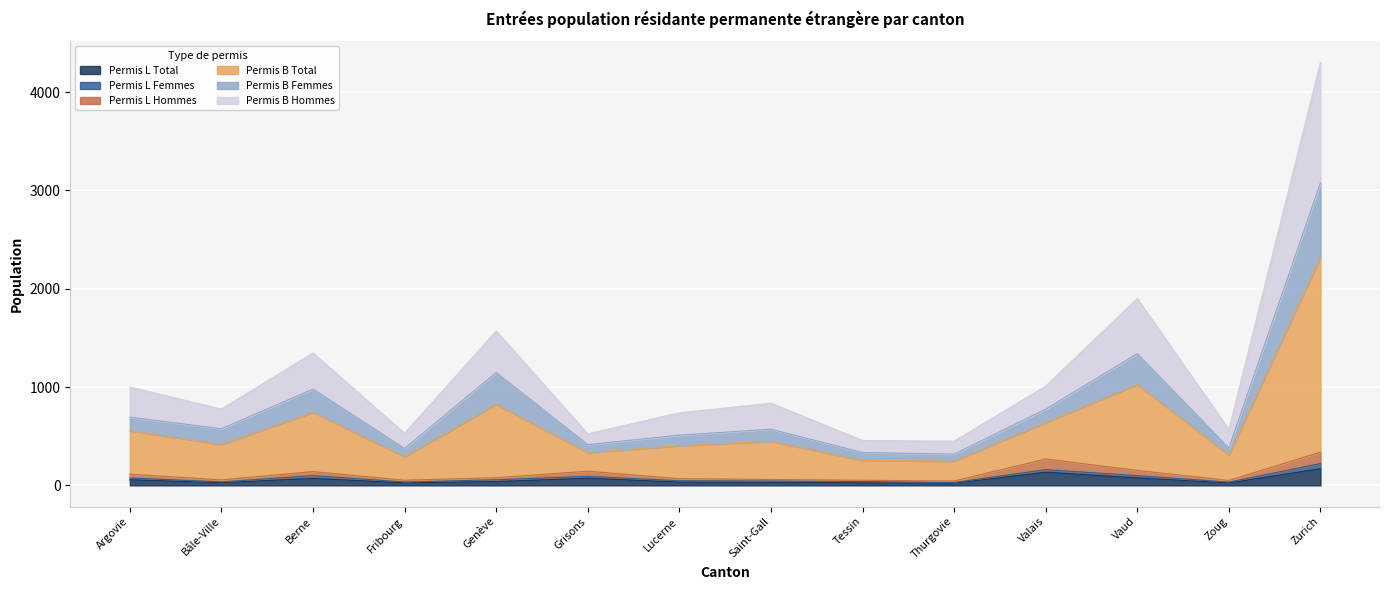

What is the total value across all series at Grisons?

524